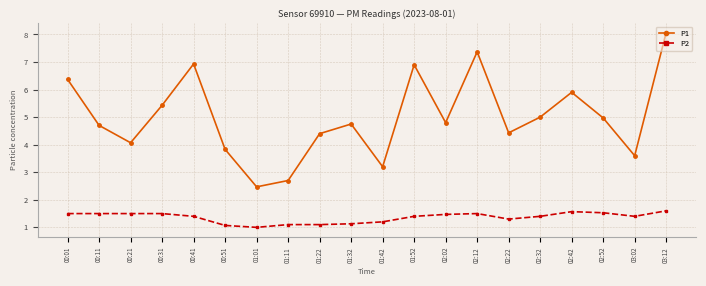

Reading left to right, list all the values displayed in this chart.

P1: 6.4	4.7	4.1	5.4	6.9	3.8	2.5	2.7	4.4	4.8	3.2	6.9	4.8	7.4	4.4	5.0	5.9	5.0	3.6	8.1
P2: 1.5	1.5	1.5	1.5	1.4	1.1	1.0	1.1	1.1	1.1	1.2	1.4	1.5	1.5	1.3	1.4	1.6	1.5	1.4	1.6